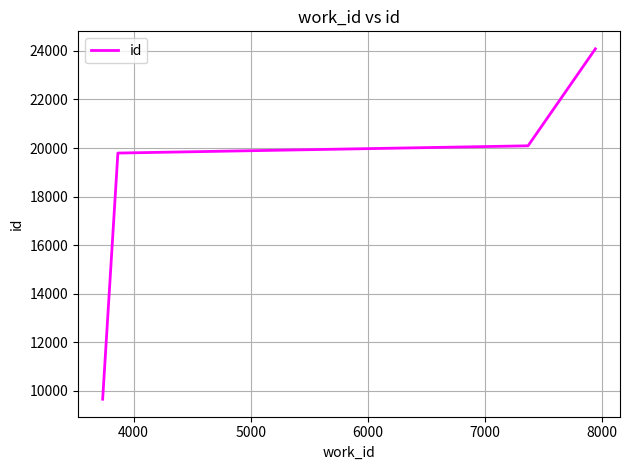

How many values are below 20091?

2